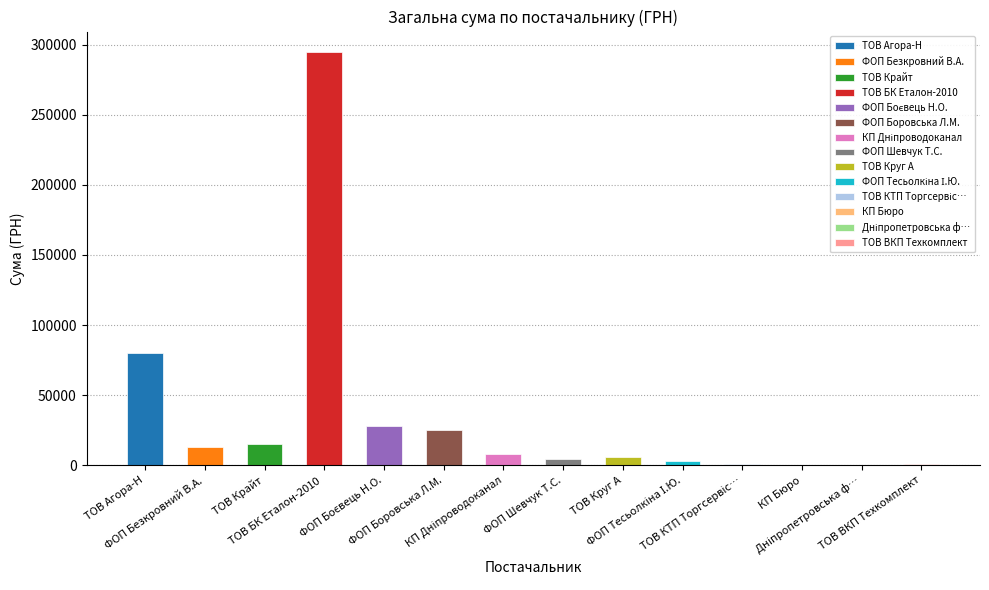

List the labels in order of value, largest first.

ТОВ "БК "Еталон-2010" , ТОВ "Агора-Н", ФОП "Боєвець Н.О.", ФОП "Боровська Л.М.", ТОВ "Крайт", ФОП "Безкровний В.А.", КП "Дніпроводоканал", ТОВ "Круг А", ФОП "Шевчук Т.С.", ФОП "Тесьолкіна І.Ю.", ТОВ "ВКП "Техкомплект", ТОВ КТП "Торгсервіс-Дніпро", Дніпропетровська філія ПАТ "Укртелеком", КП "Бюро"